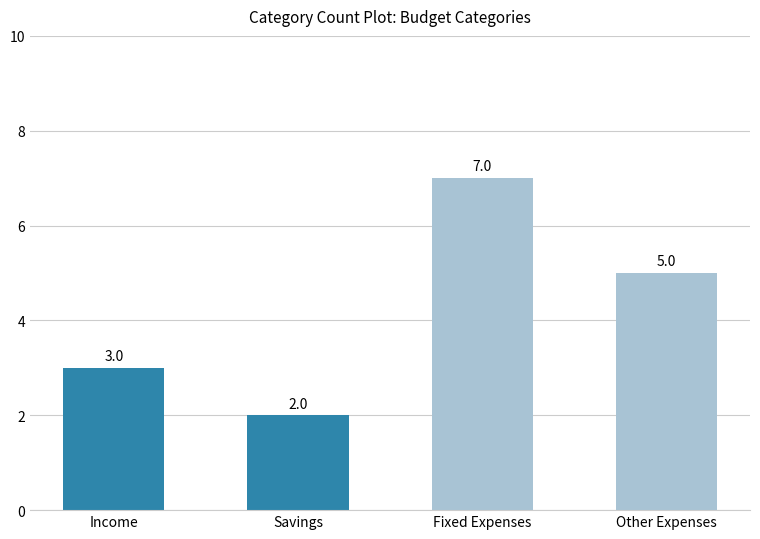

The value at Fixed Expenses is 3. True or false?

False